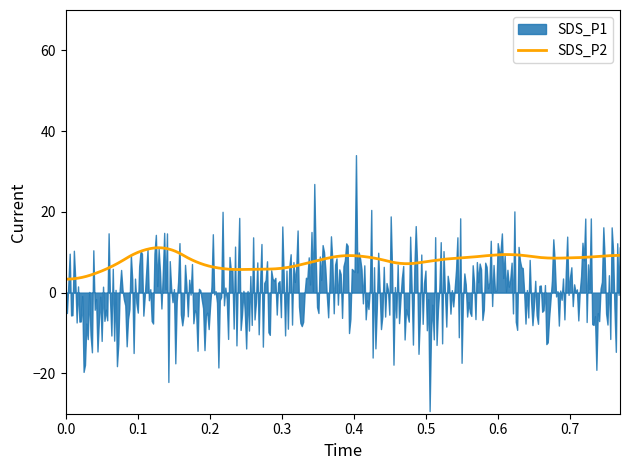

What is the minimum value for SDS_P2?

3.3